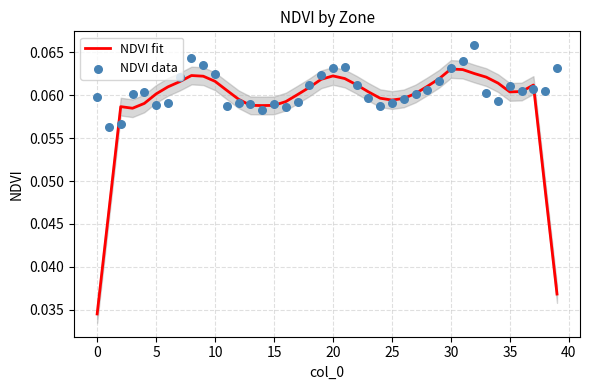

Which series reaches the maximum Y coordinate?

NDVI data